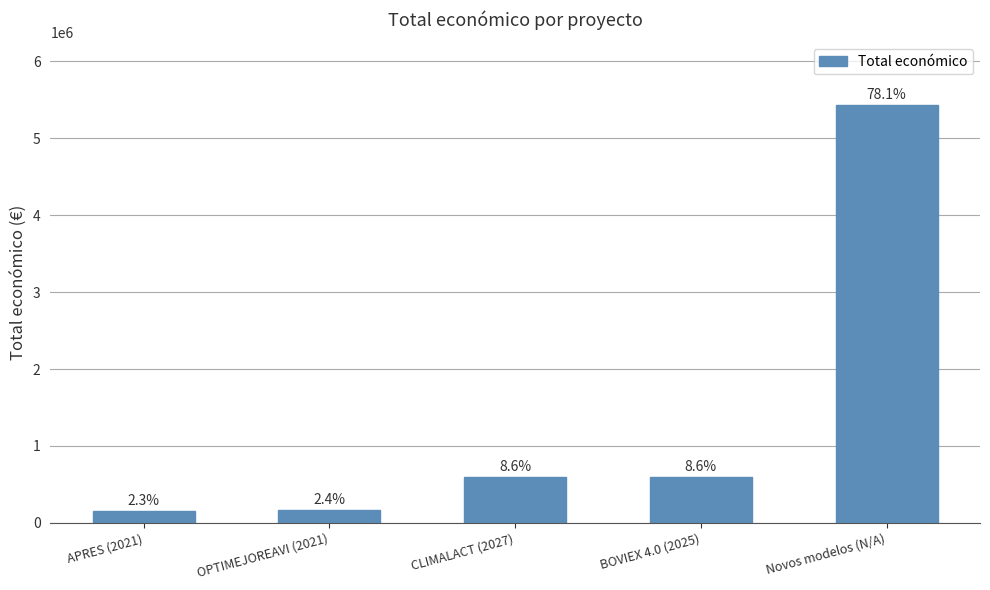

Are the bars horizontal?

No